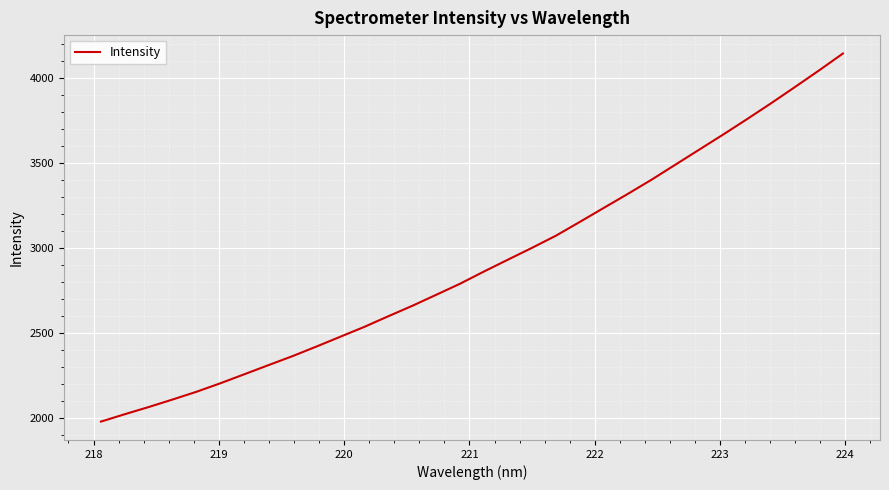

What is the greatest value displayed?

4141.8